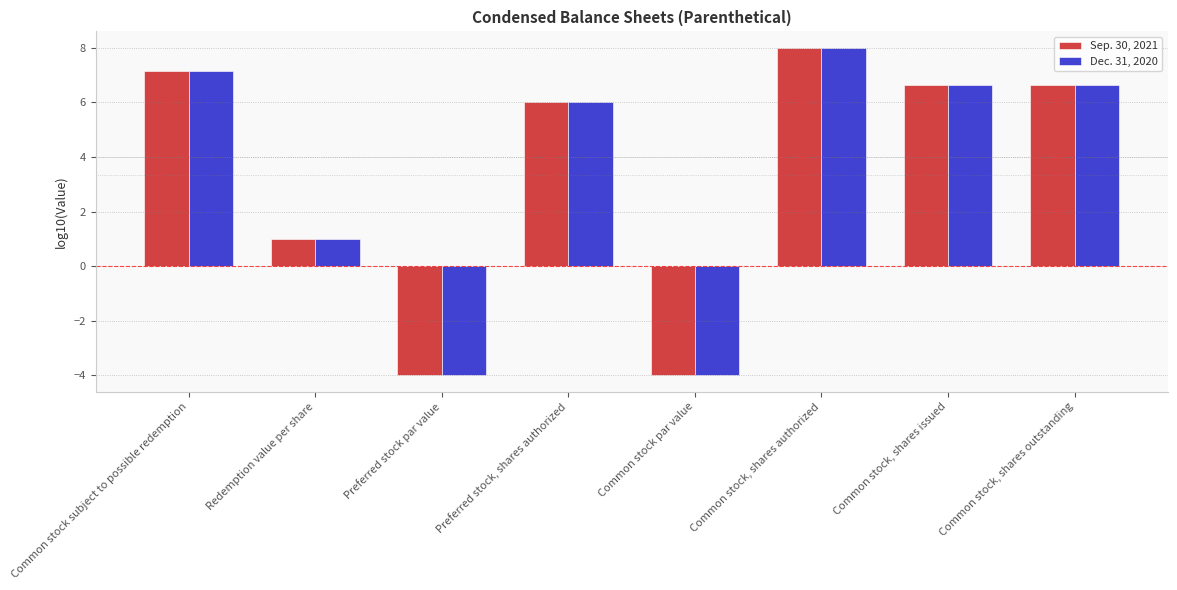

What is the difference between the maximum and minimum values in the Sep. 30, 2021 series?

12.0